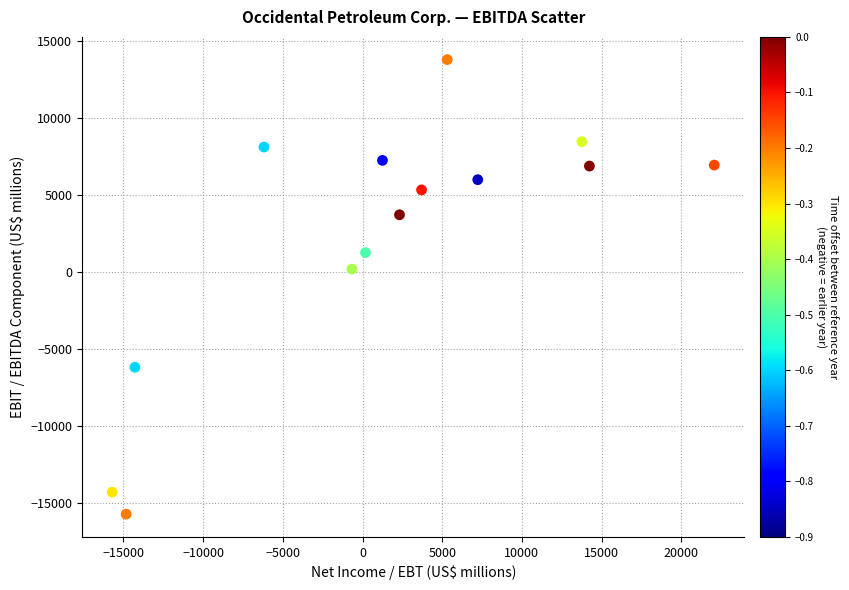

What is the range of X values (max minus min)?

37778